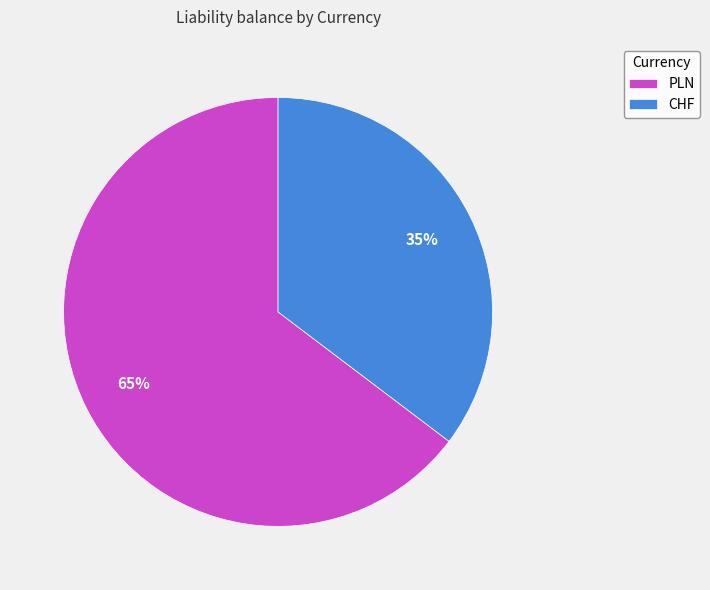

What is the ratio of the value at CHF to the value at PLN?

0.5